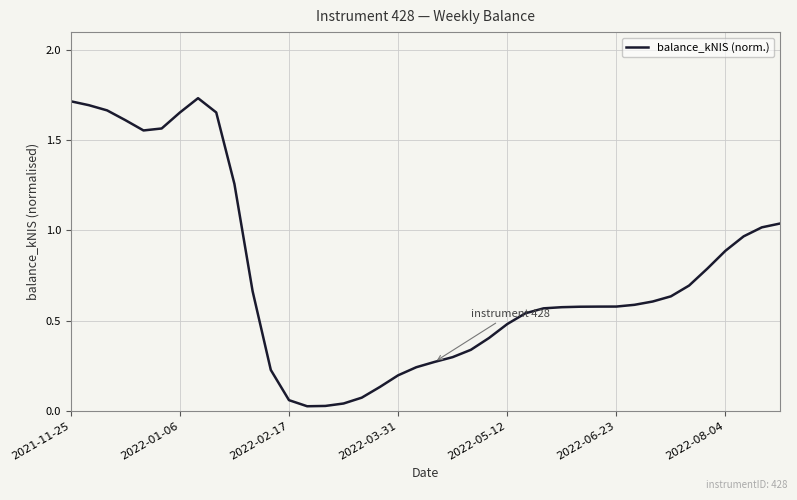

True or false: the data shows 0.3 at 2022-05-12.

False